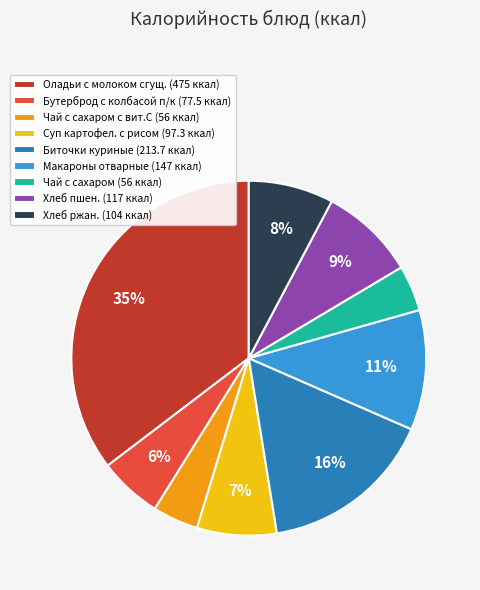

To the nearest percent, what is the difference between the largest and smallest slice percentages?

31%